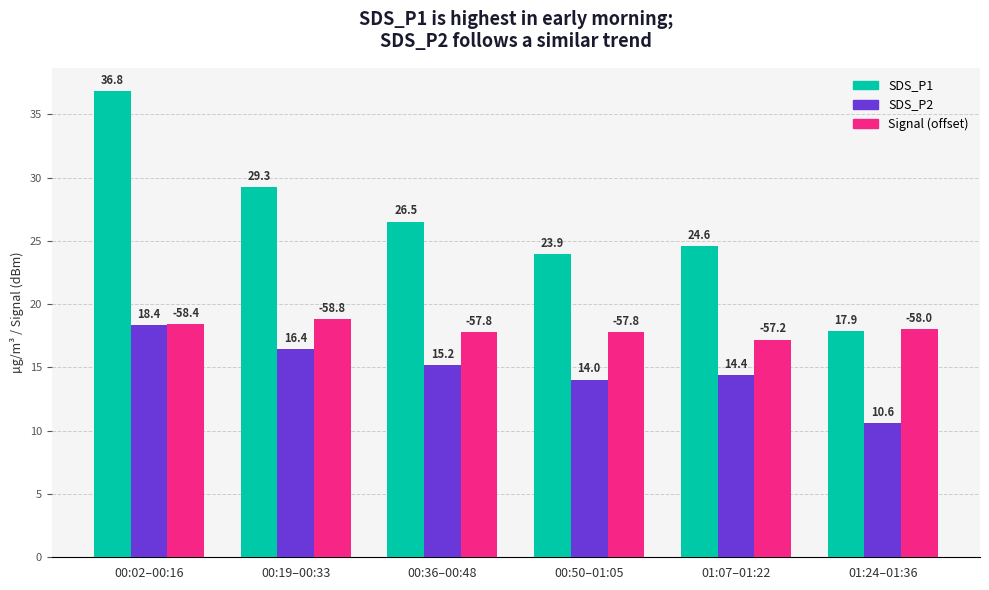

Where does the SDS_P1 series first go above 26?

00:02–00:16